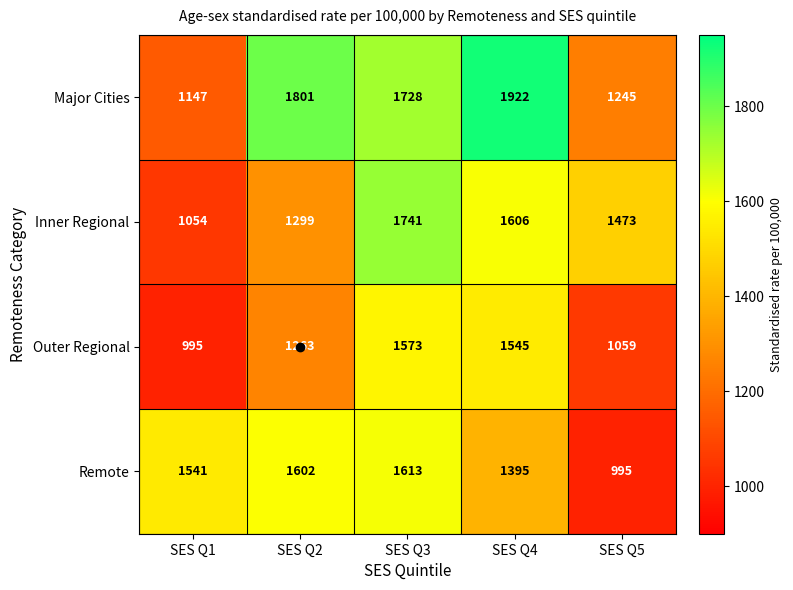

Where does the Major Cities series first go above 1728?

SES Q2